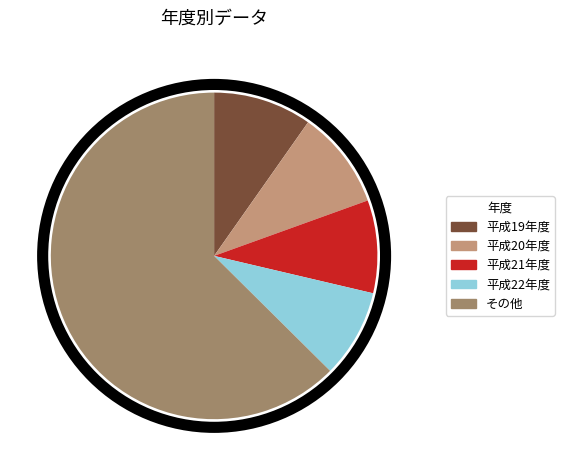

How many slices are in this pie chart?

5